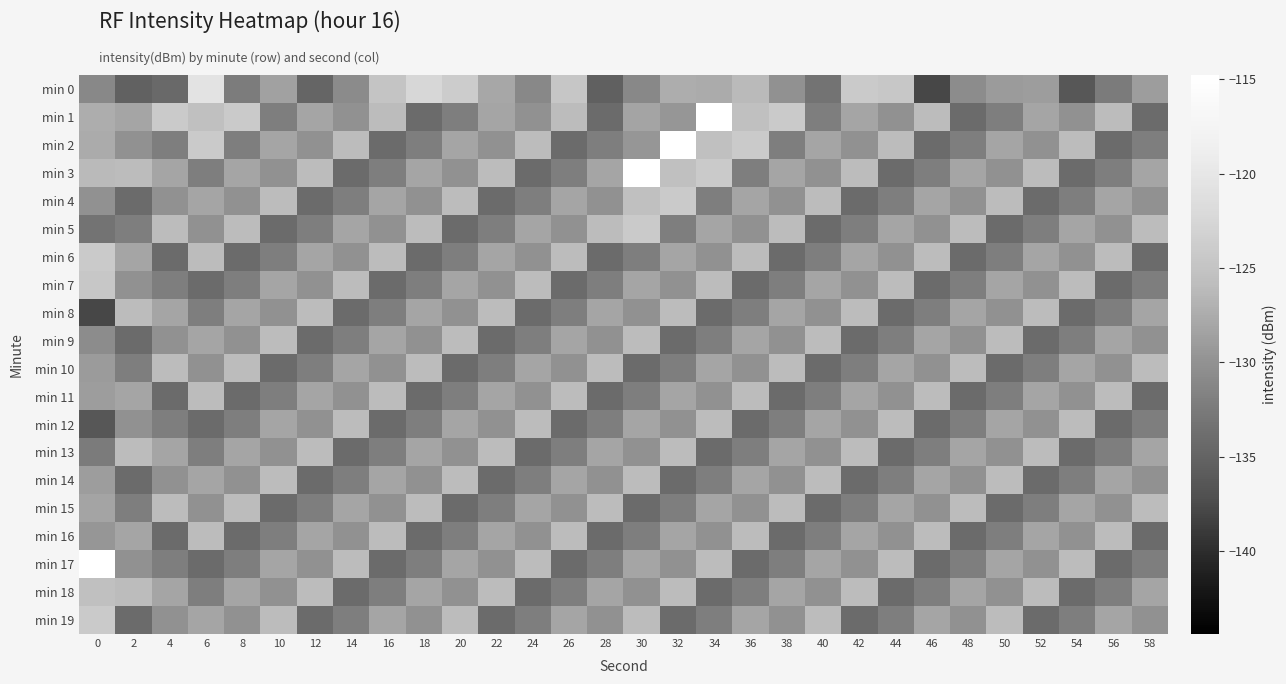

At 8, list the series in order from smallest to largest.

min 6, min 11, min 16, min 0, min 2, min 7, min 12, min 17, min 4, min 9, min 14, min 19, min 3, min 8, min 13, min 18, min 5, min 10, min 15, min 1